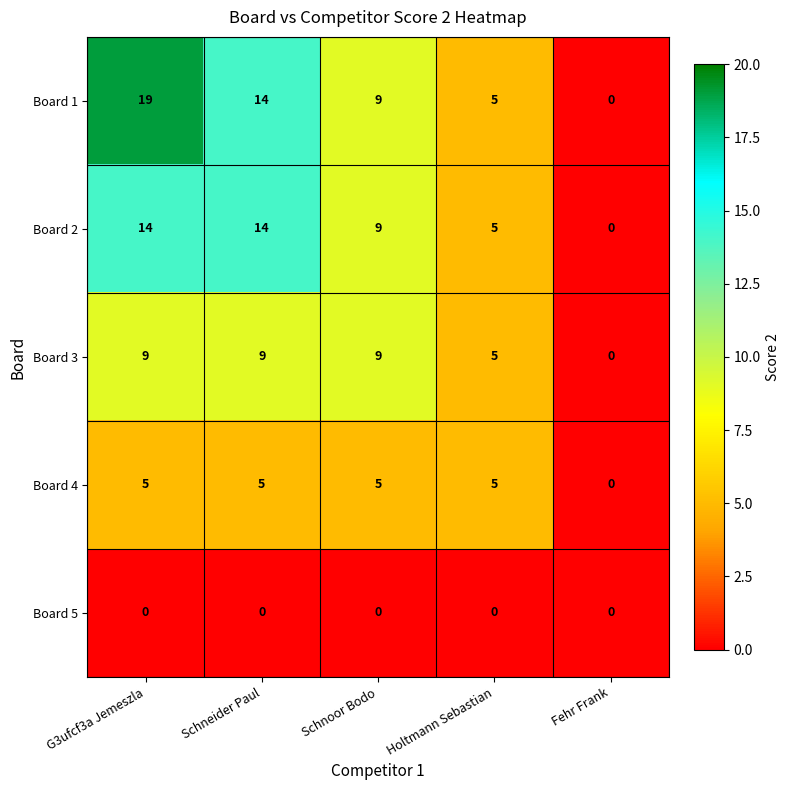

What is the difference between the maximum and second lowest values in the Board 3 series?

4